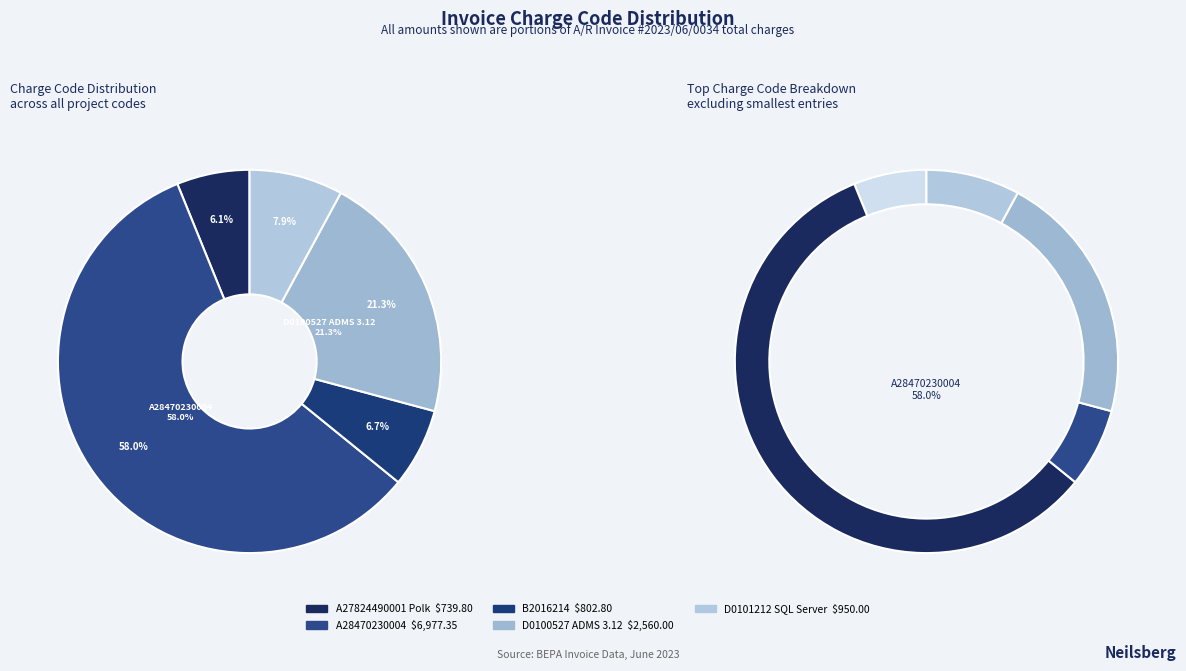

Is there a majority slice in this chart?

Yes